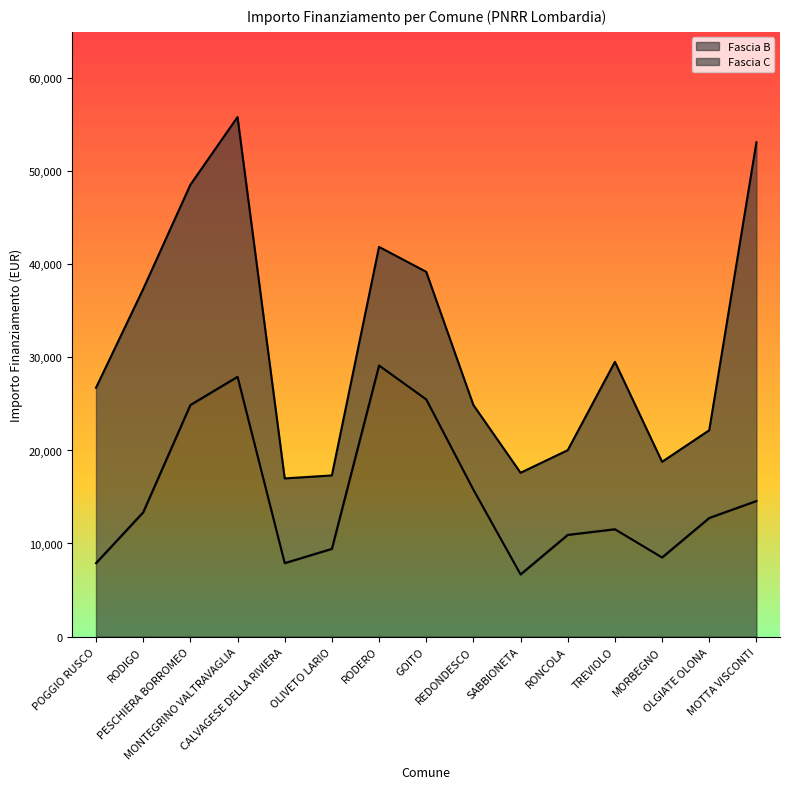

How many lines are shown in the chart?

2